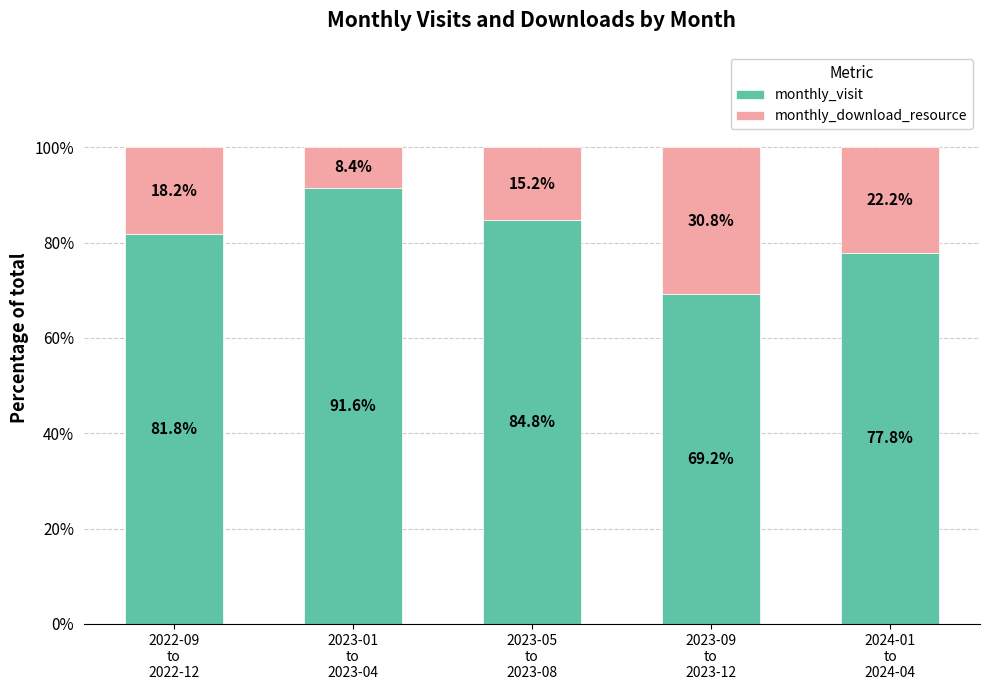

How many bars are there in total?

5